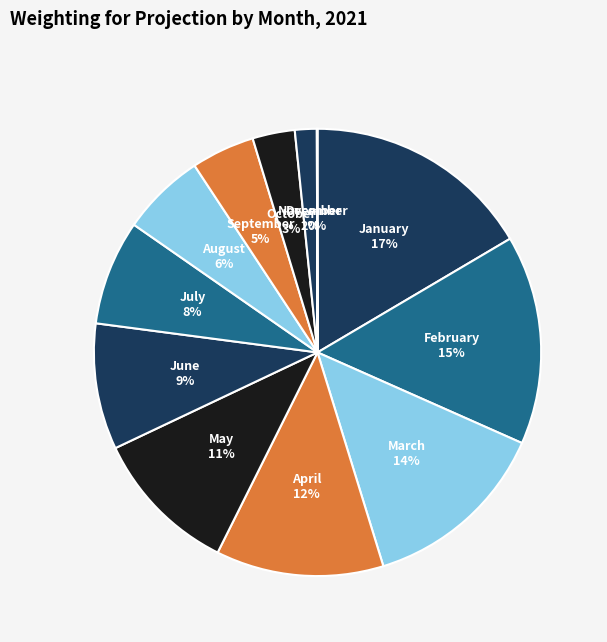

To the nearest percent, what is the difference between the largest and smallest slice percentages?

16%